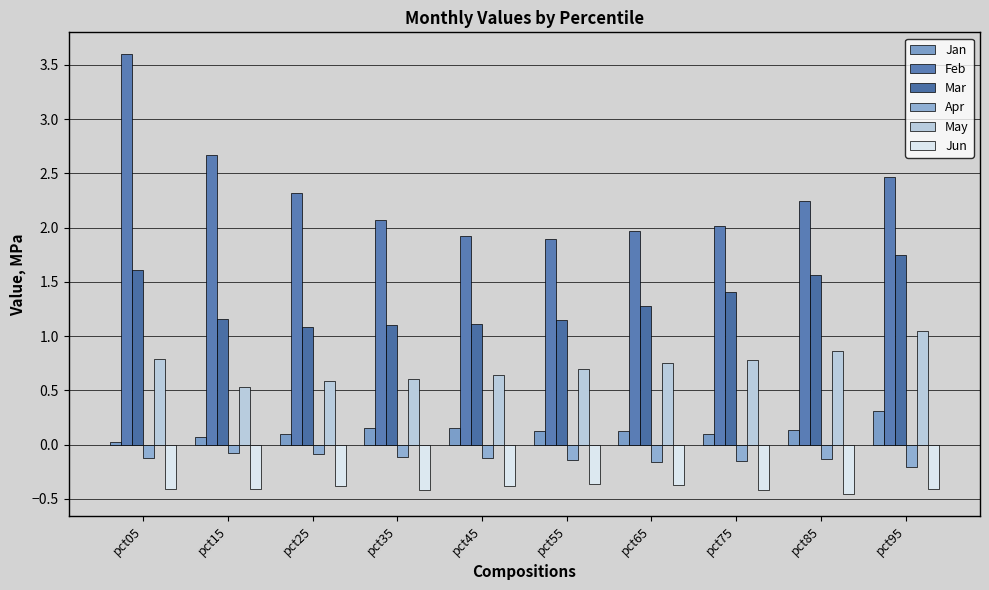

What is the difference between the maximum and minimum values in the Feb series?

1.7